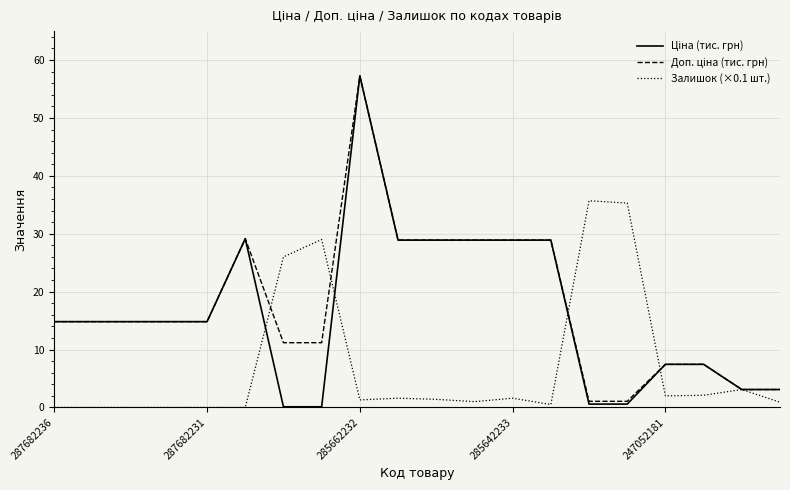

How many lines are shown in the chart?

3